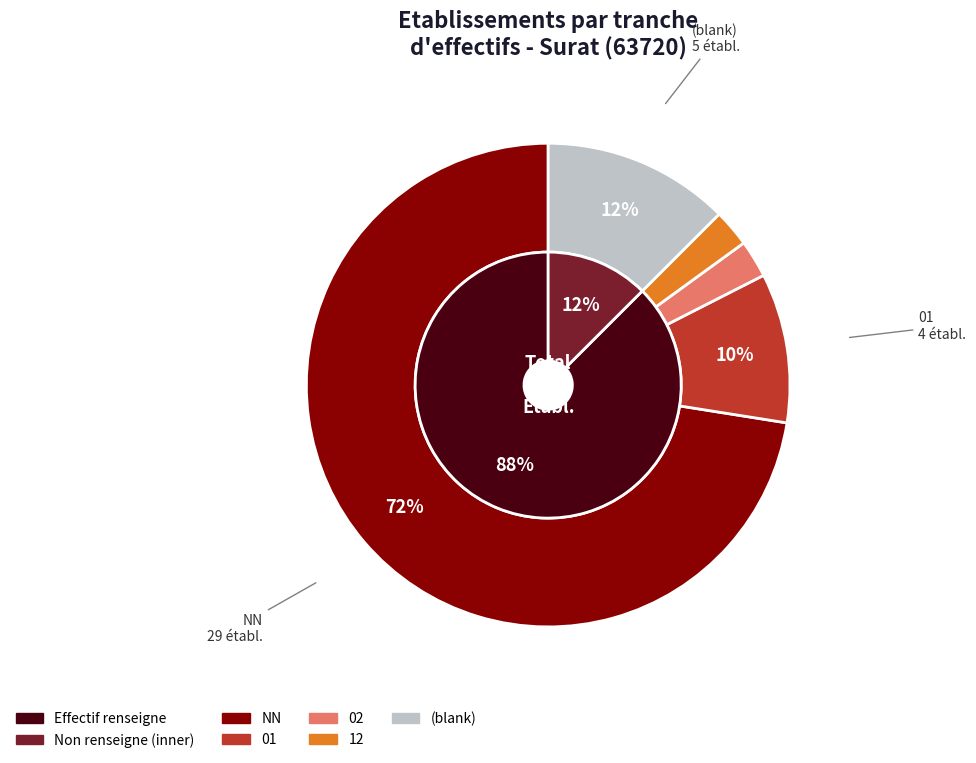

The NN slice represents 41% of the pie. True or false?

False